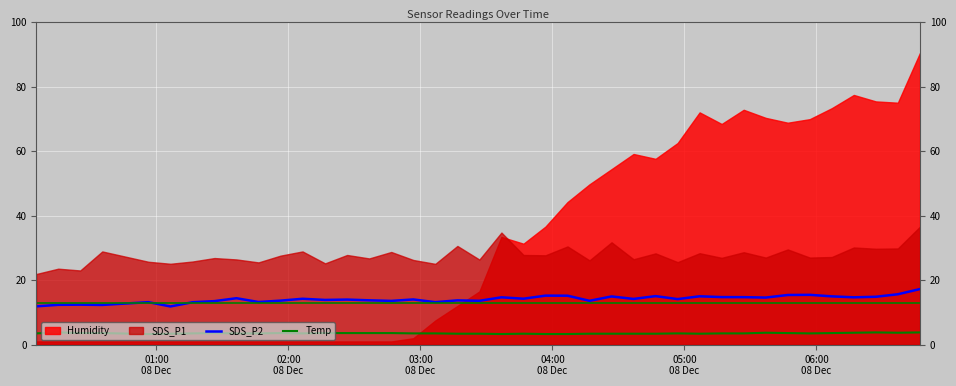

What is the maximum value for SDS_P2?

17.2